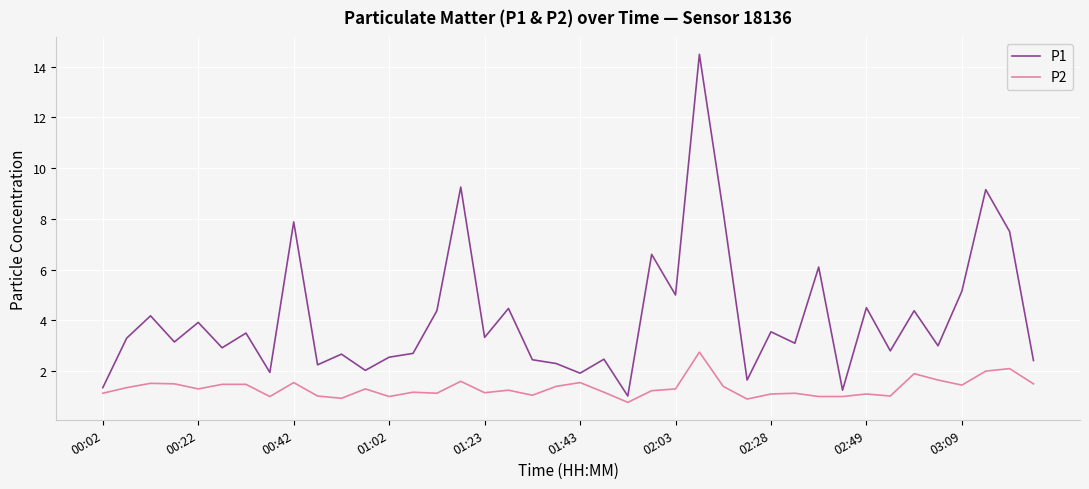

Rank the series by their maximum value, from highest to lowest.

P1, P2